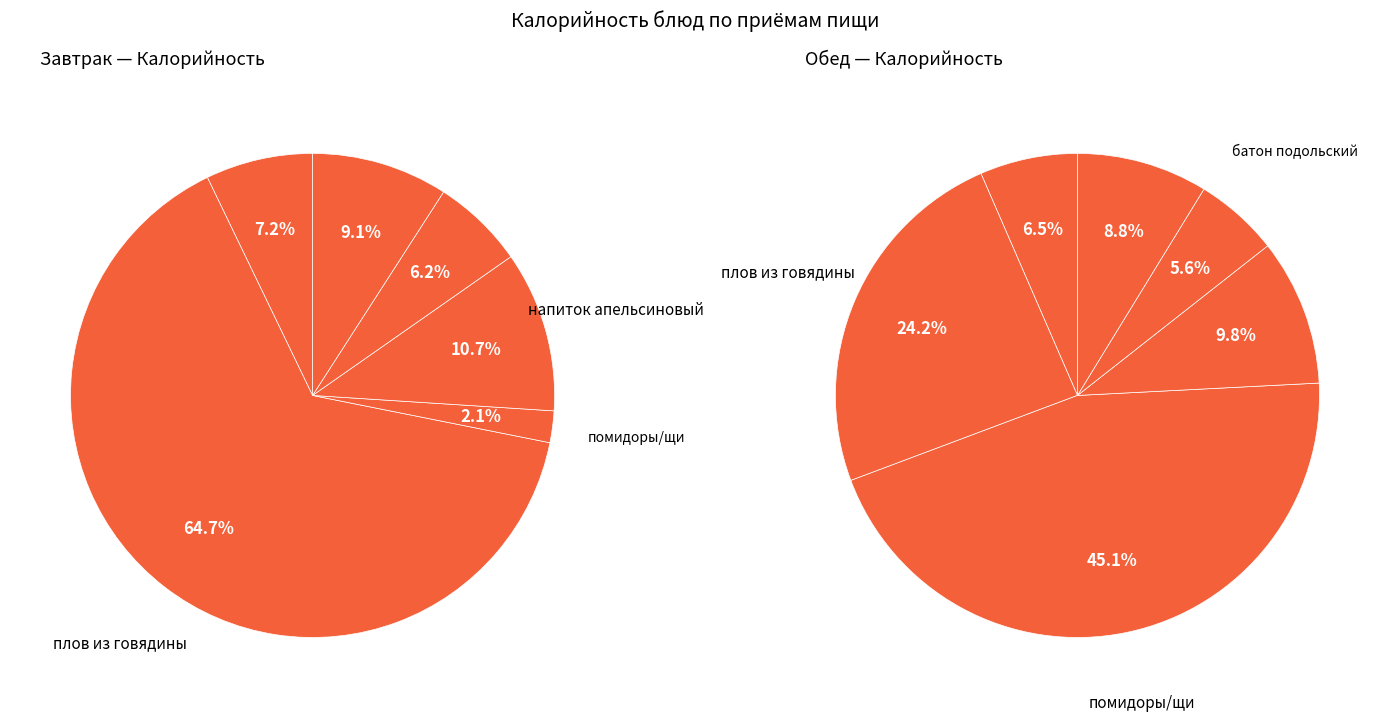

Which category accounts for the majority?

плов из говядины